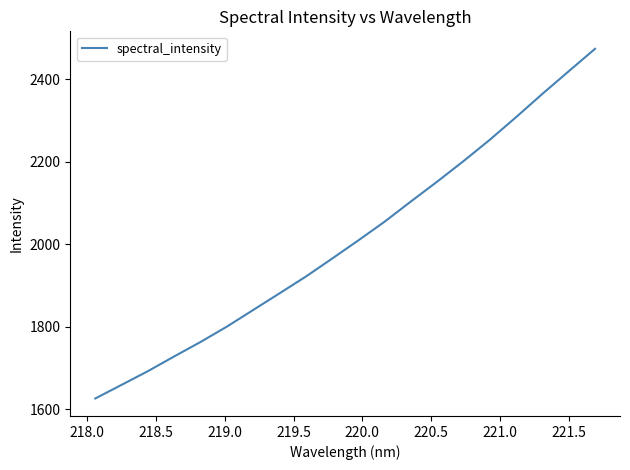

What is the difference between the maximum and minimum values?

847.9